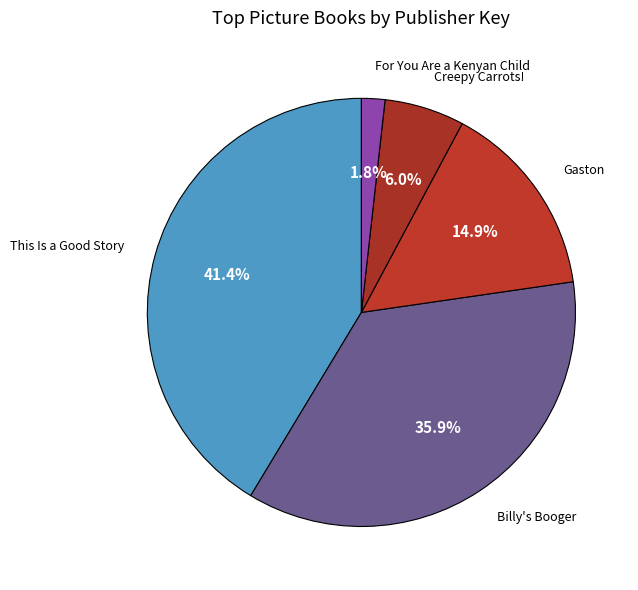

Which slice is the largest?

This Is a Good Story